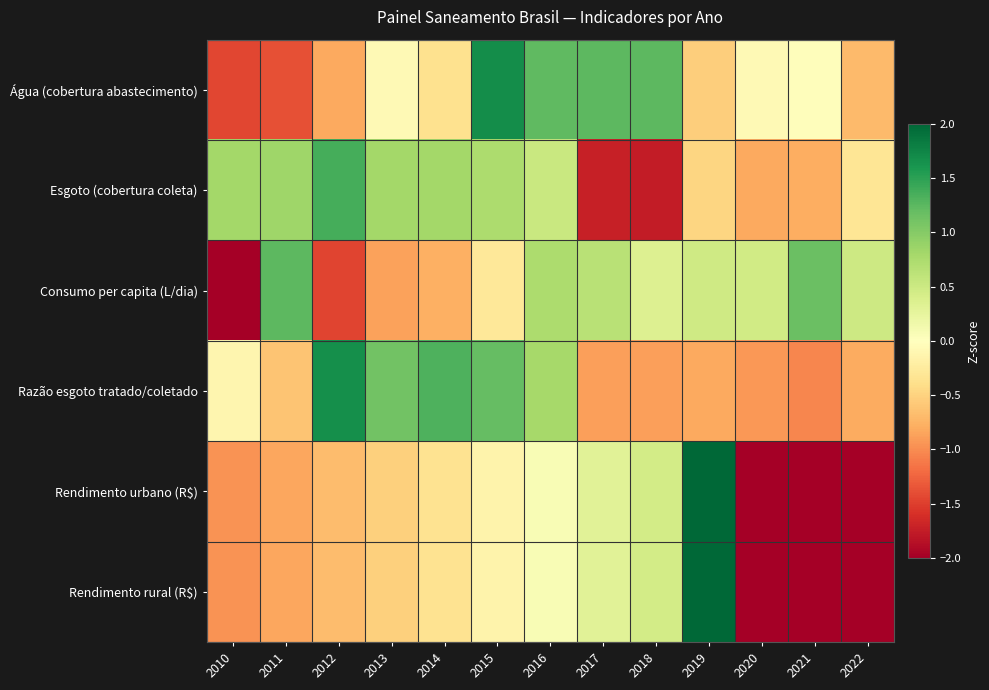

How many categories are shown in the chart?

13